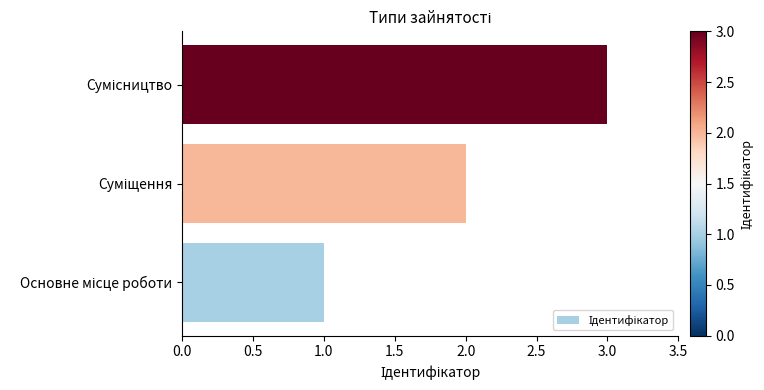

What is the sum of all values?

6